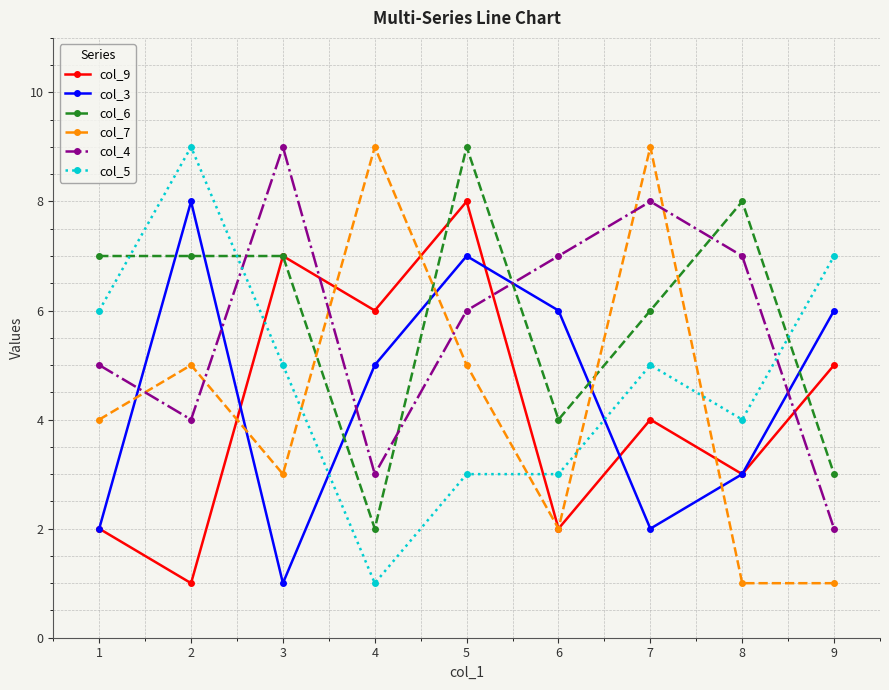

How many times do col_4 and col_5 cross each other?

2